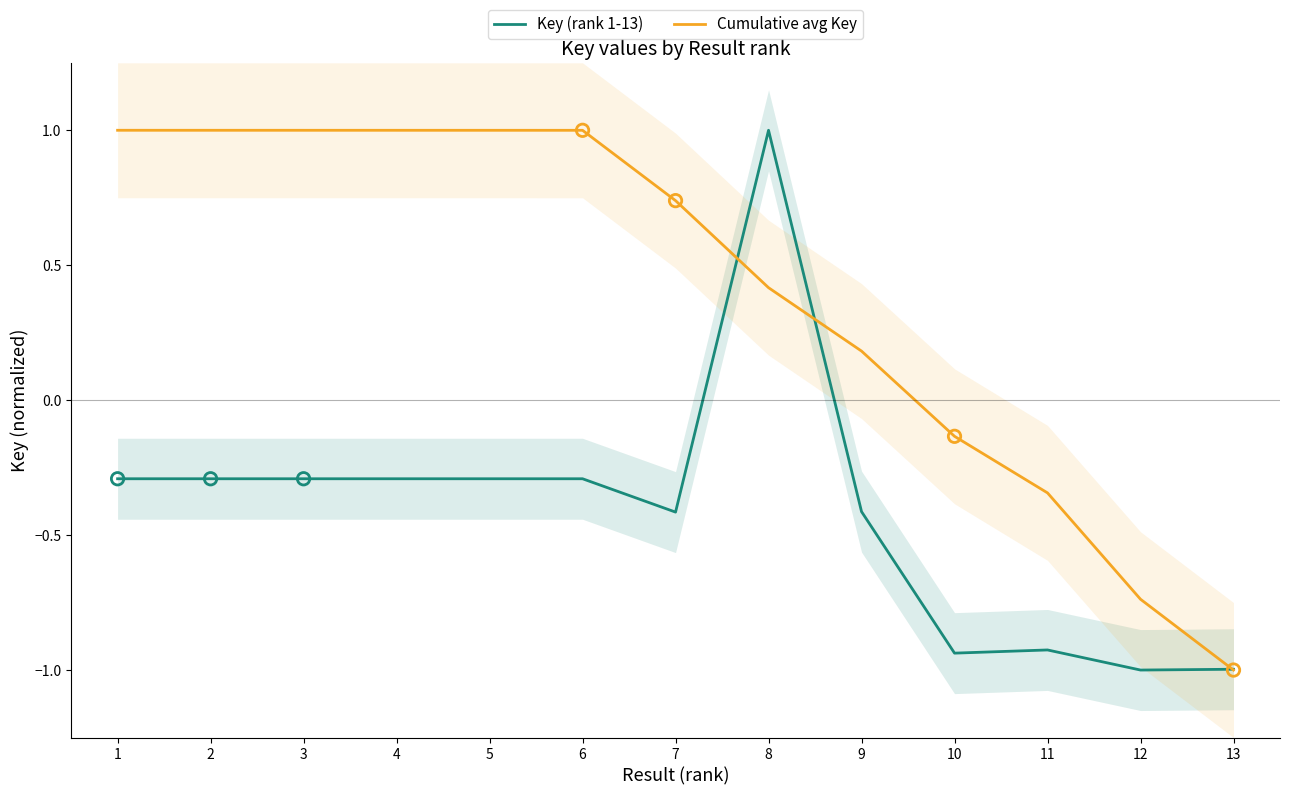

What are all the series names shown in the legend?

Key (rank 1-13), Cumulative avg Key